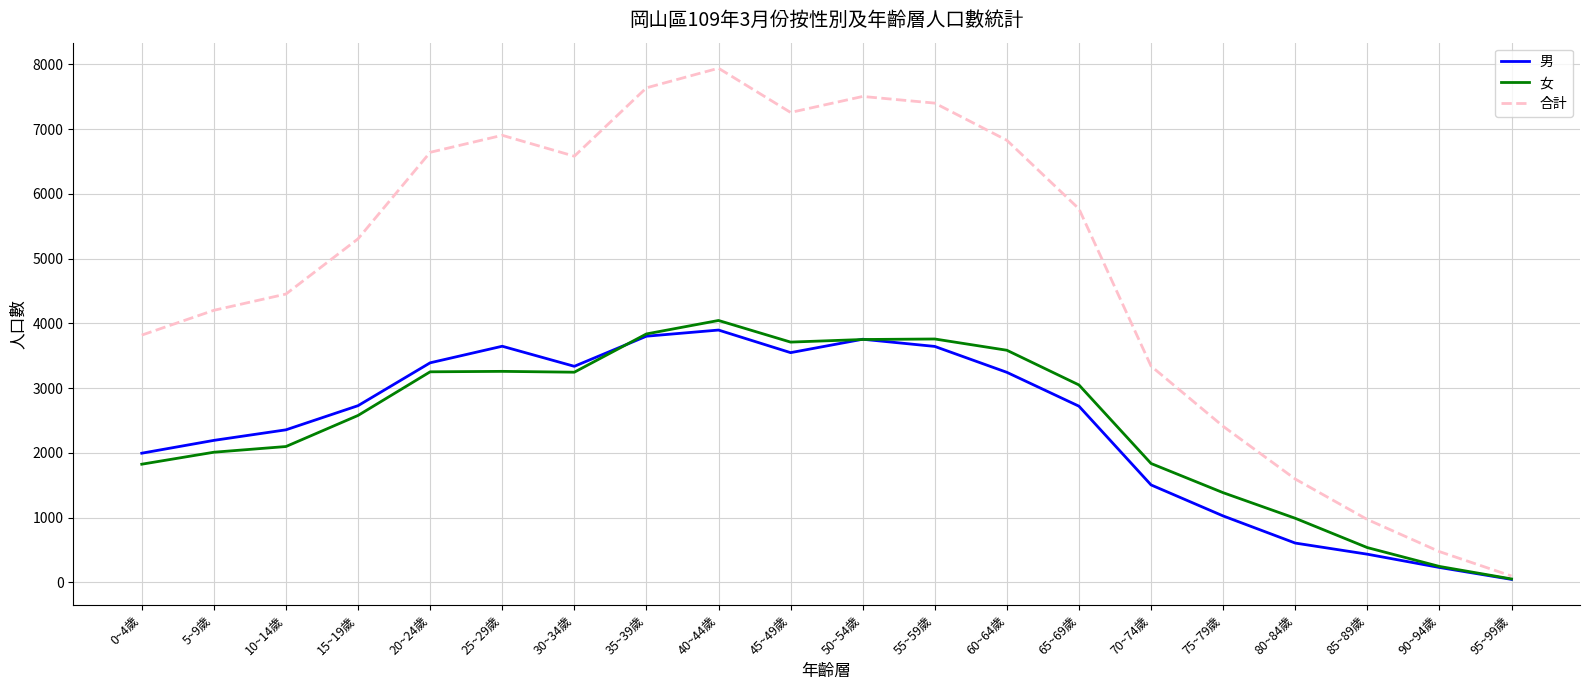

Which series changed the most between 45~49歲 and 85~89歲?

合計